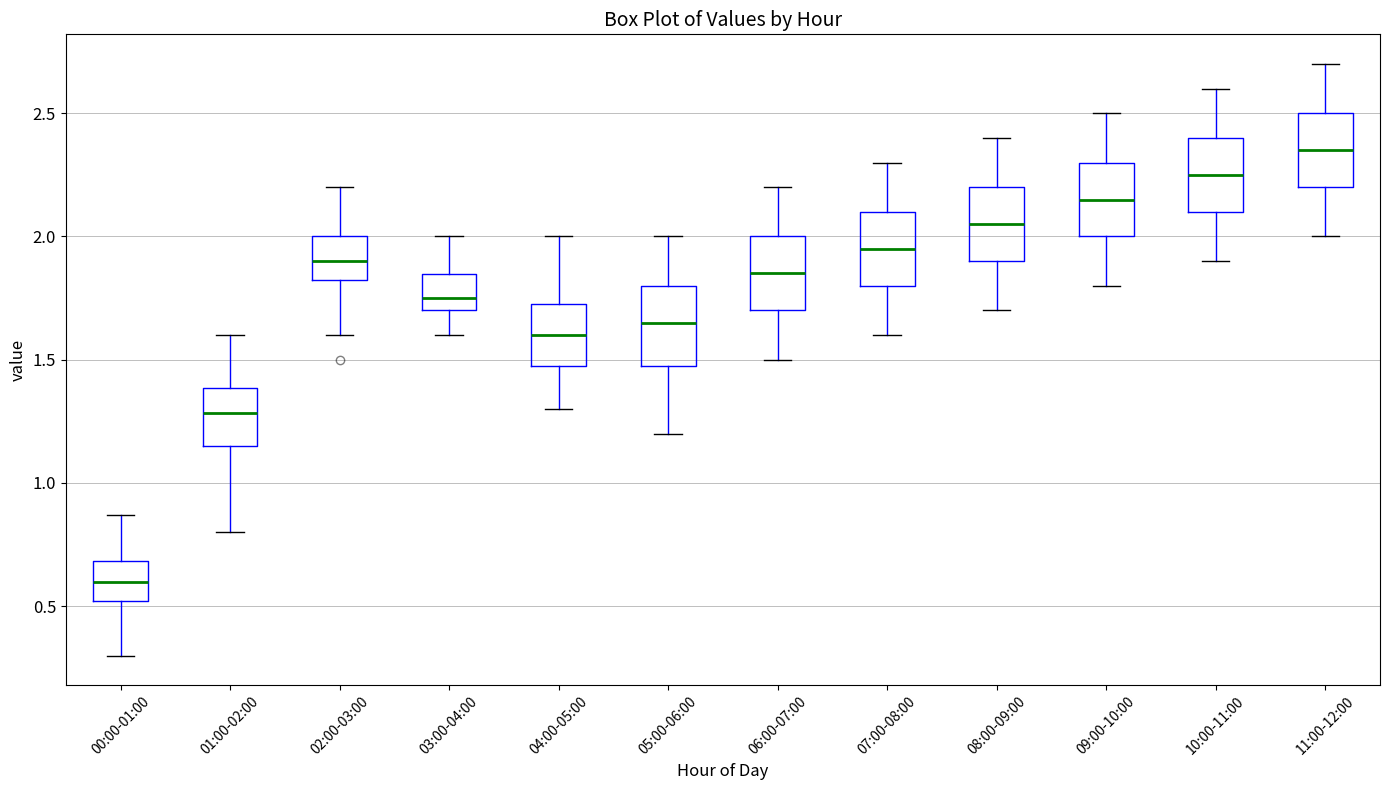

Reading left to right, read every box against the y-axis: the position of its median line, the range the box covers, and the ends of its whiskers. The values are not printed on the chart, so give them approximately, as read against the axis.

00:00-01:00: median 0.60, box 0.50 to 0.70, whiskers 0.30 to 0.85
01:00-02:00: median 1.30, box 1.15 to 1.40, whiskers 0.80 to 1.60
02:00-03:00: median 1.90, box 1.80 to 2.00, whiskers 1.60 to 2.20
03:00-04:00: median 1.75, box 1.70 to 1.85, whiskers 1.60 to 2.00
04:00-05:00: median 1.60, box 1.50 to 1.75, whiskers 1.30 to 2.00
05:00-06:00: median 1.65, box 1.50 to 1.80, whiskers 1.20 to 2.00
06:00-07:00: median 1.85, box 1.70 to 2.00, whiskers 1.50 to 2.20
07:00-08:00: median 1.95, box 1.80 to 2.10, whiskers 1.60 to 2.30
08:00-09:00: median 2.05, box 1.90 to 2.20, whiskers 1.70 to 2.40
09:00-10:00: median 2.15, box 2.00 to 2.30, whiskers 1.80 to 2.50
10:00-11:00: median 2.25, box 2.10 to 2.40, whiskers 1.90 to 2.60
11:00-12:00: median 2.35, box 2.20 to 2.50, whiskers 2.00 to 2.70